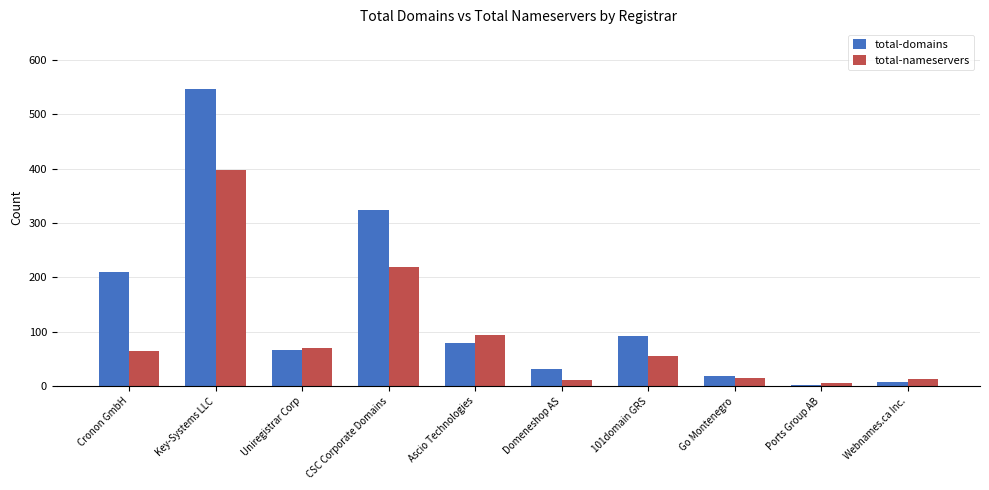

What is the difference between the maximum and second lowest values in the total-domains series?

540